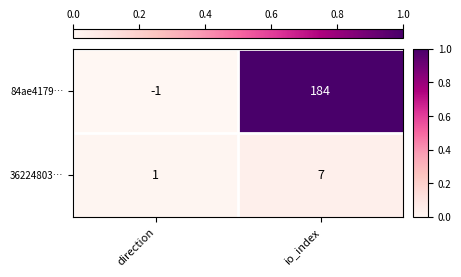

What is the approximate value of 84ae4179… at io_index, to the nearest 50?

200